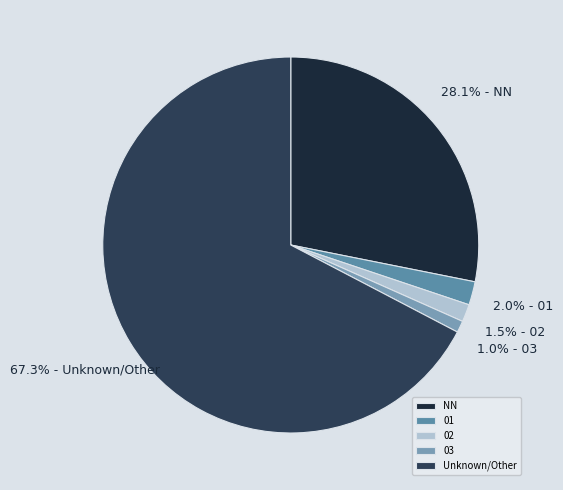

To the nearest percent, what percentage of the pie is NN?

28%